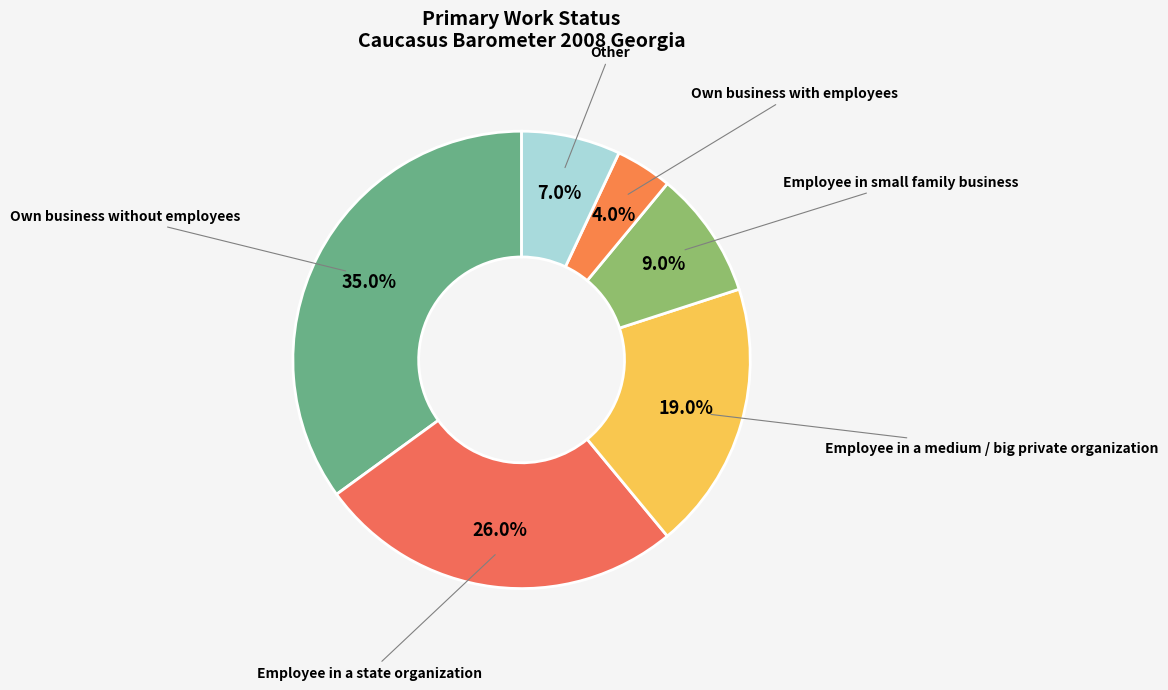

Which slice is the largest?

Own business without employees